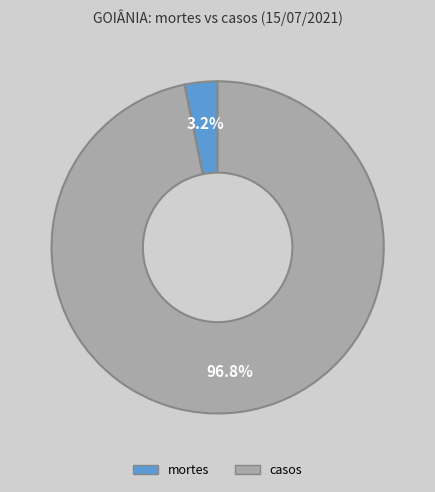

Count the number of slices in the pie.

2